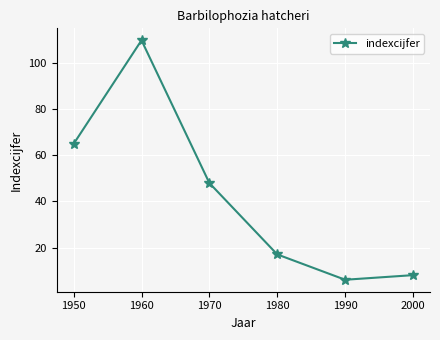

Count the number of categories in the chart.

6